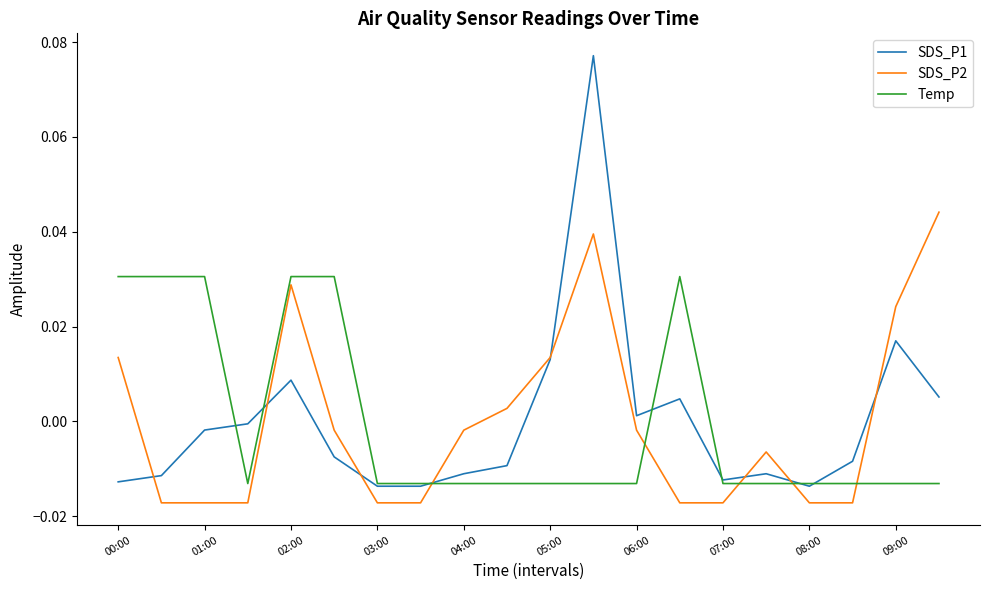

True or false: Temp and SDS_P2 cross at least once.

True